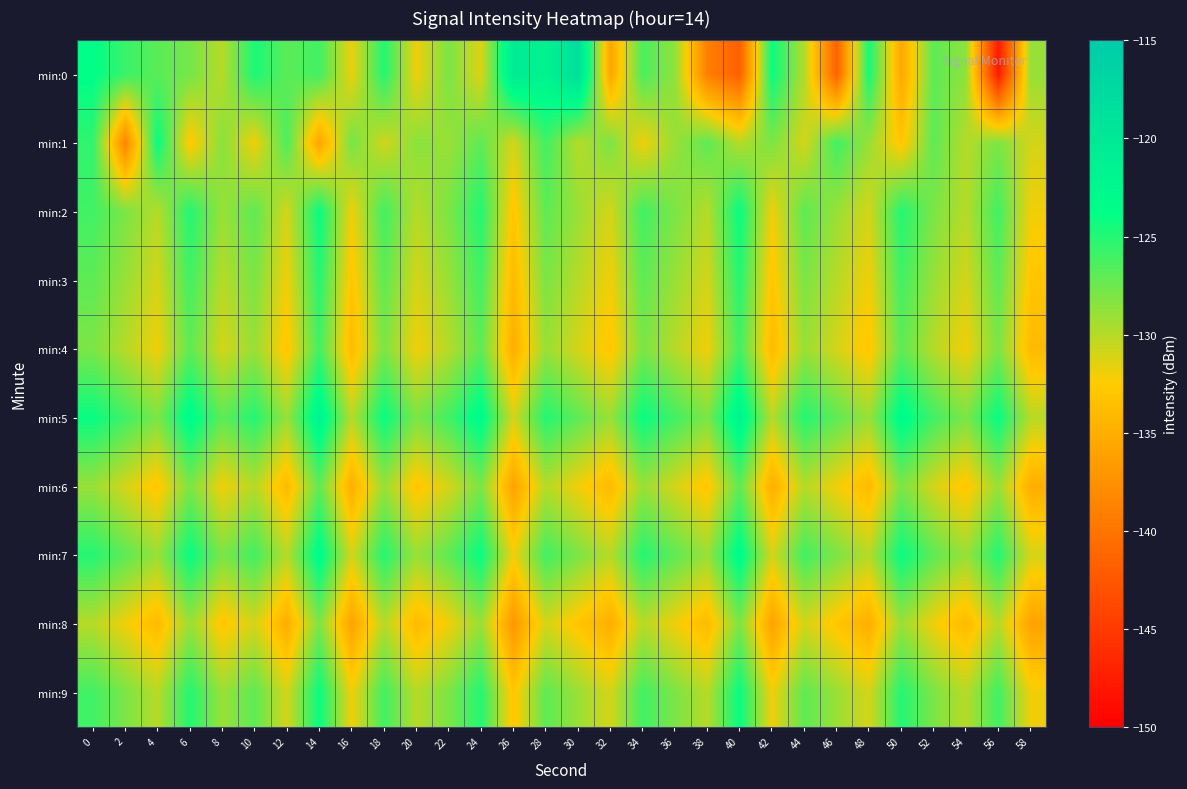

Which series has the largest total across all categories?

min:5